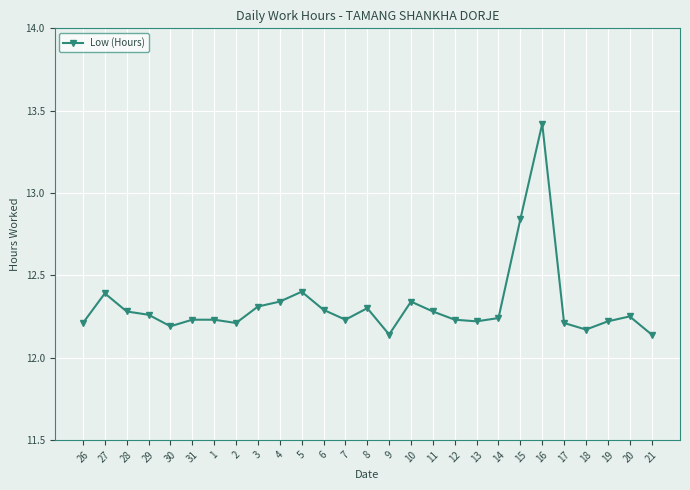

At which category does the chart reach its peak across all series?

16